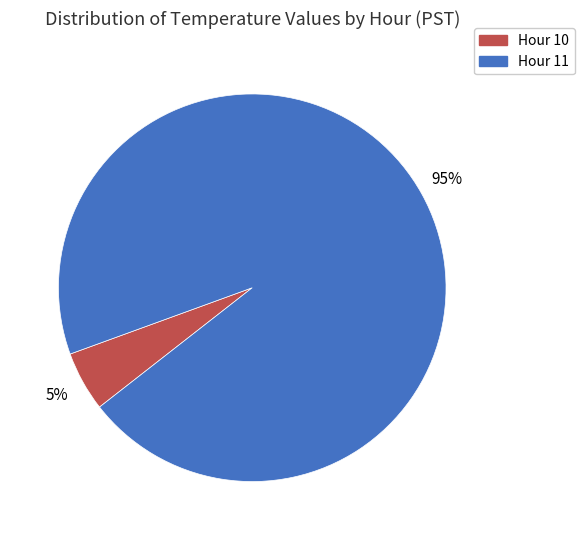

Is there a majority slice in this chart?

Yes